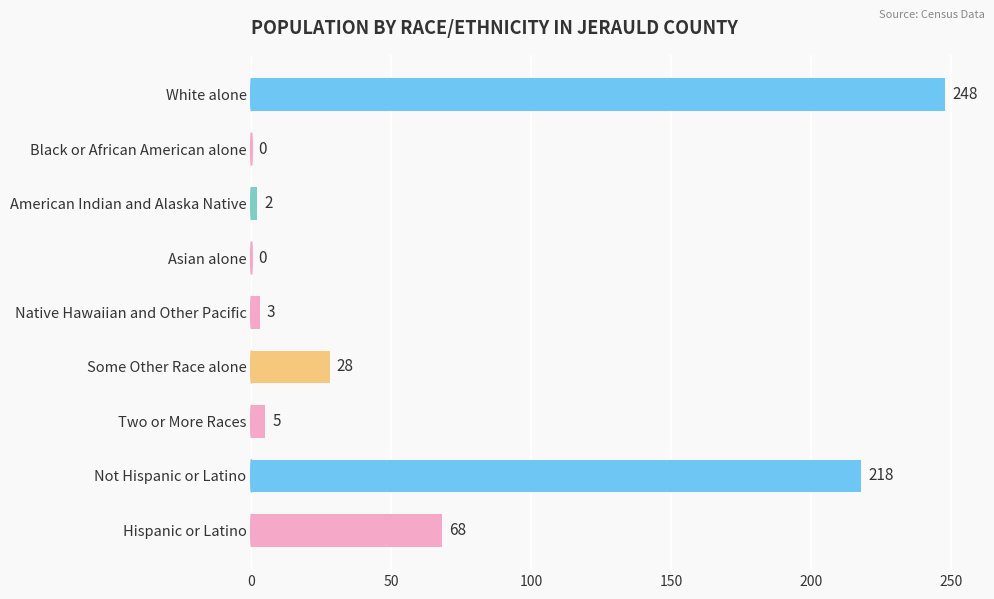

Which has a higher value, Asian alone or Two or More Races?

Two or More Races